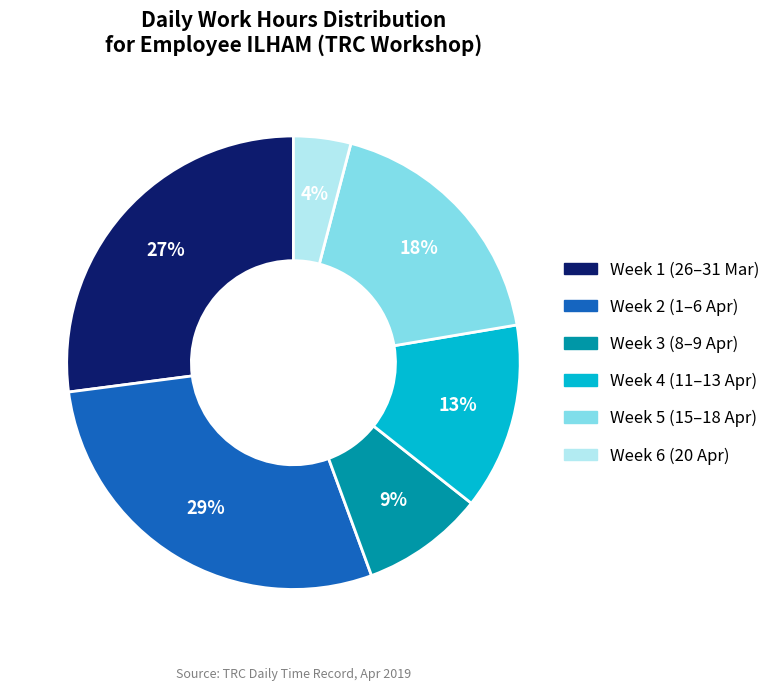

Does any single category account for the majority?

No